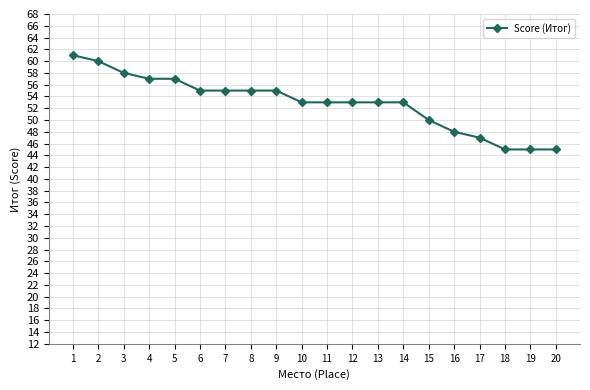

What is the minimum value shown in the chart?

45